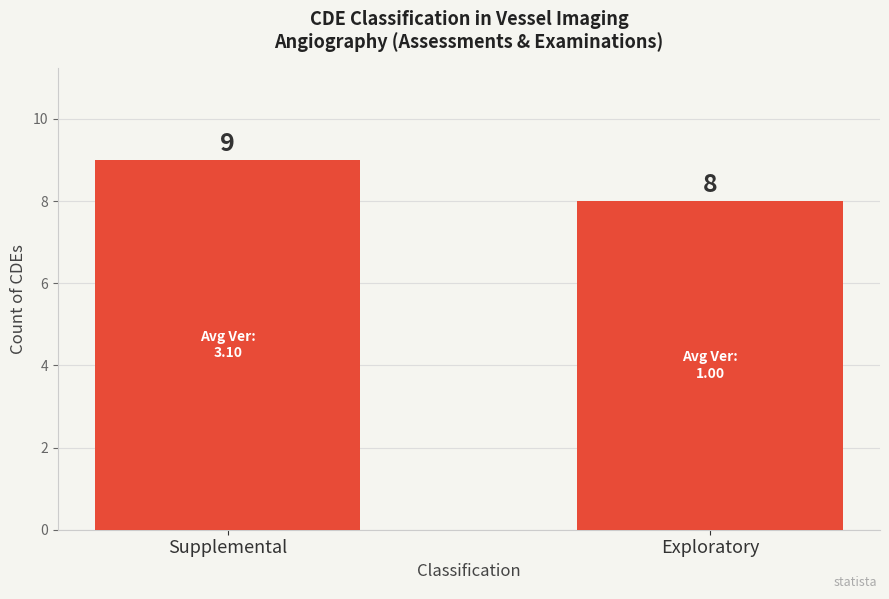

Is it true that the value at Exploratory is 8?

True